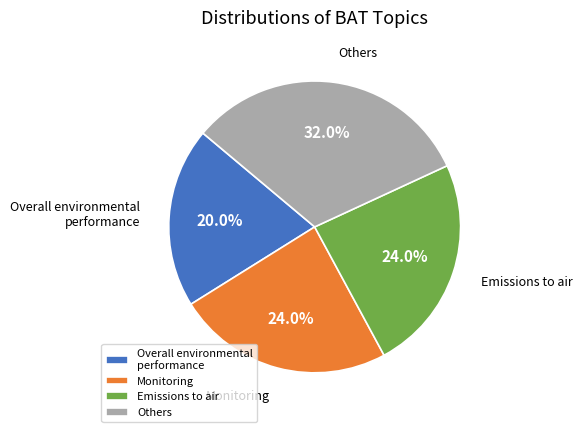

What is the total percentage of Overall environmental performance and Others?

52.0%